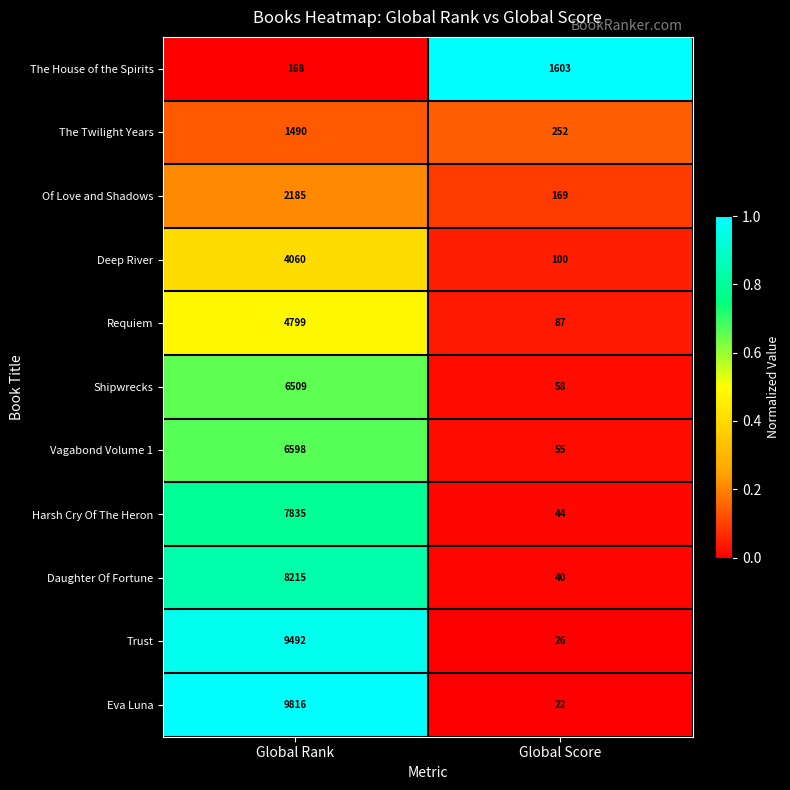

Between Global Rank and Global Score, which series saw the biggest shift?

Eva Luna